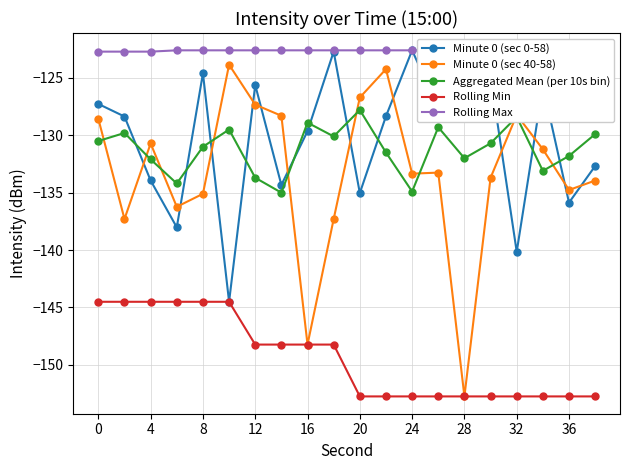

True or false: Aggregated Mean (per 10s bin) and Rolling Min cross at least once.

False